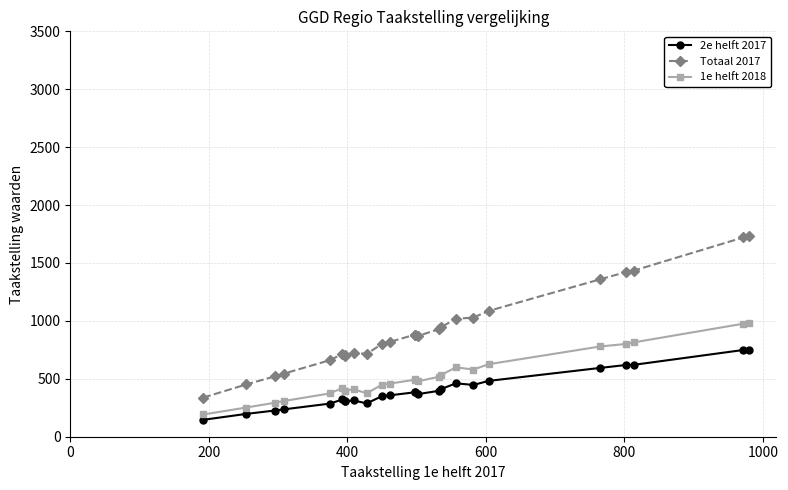

What is the sum of all 2e helft 2017 values?

10000